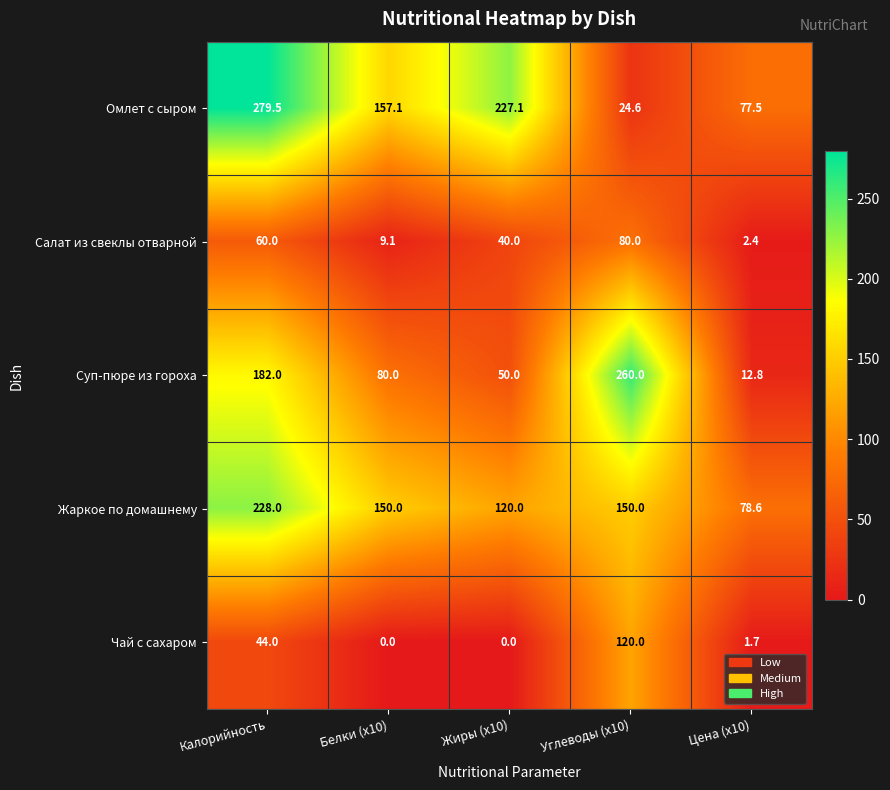

The value of Жаркое по домашнему at Цена (x10) is 17.2. True or false?

False